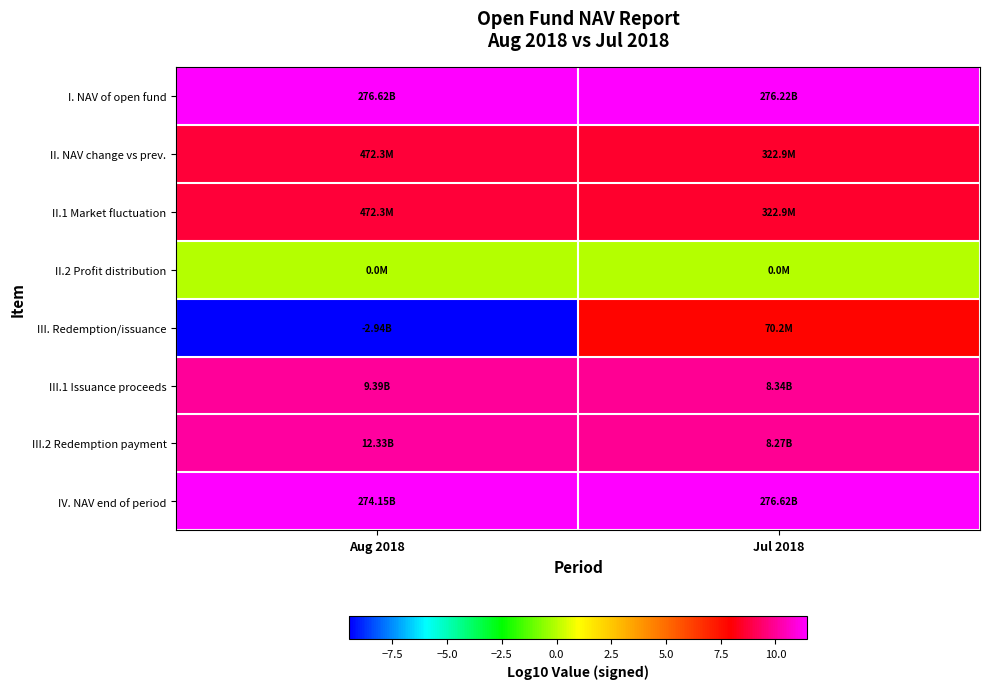

What is the smallest value displayed?

-9.5